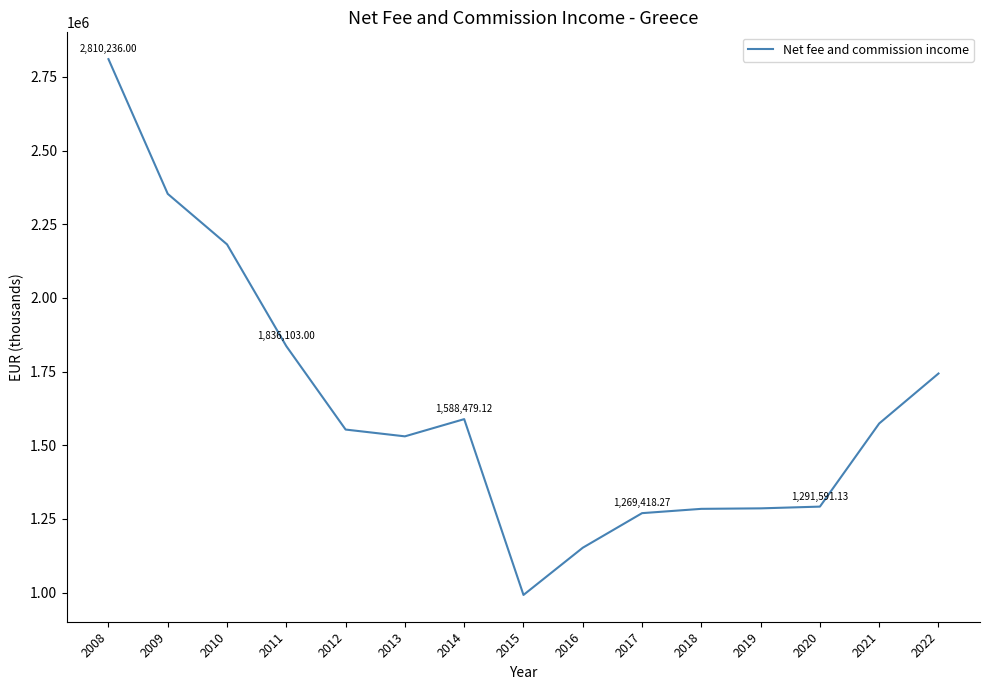

What is the difference between the values at 2019 and 2008?

1524559.9